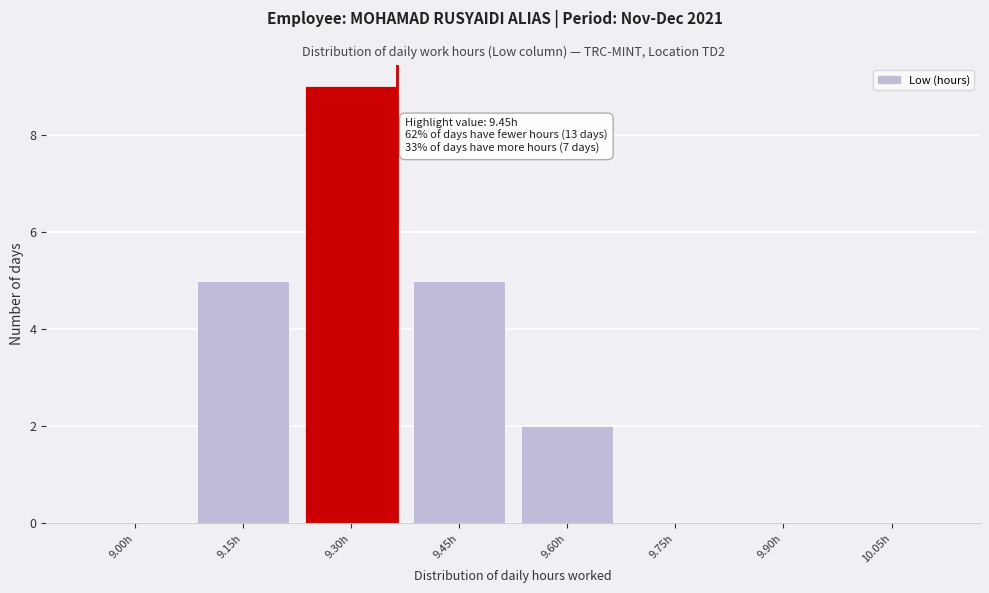

Reading left to right, extract all data points from this chart.

9.00h=0	9.15h=5	9.30h=9	9.45h=5	9.60h=2	9.75h=0	9.90h=0	10.05h=0